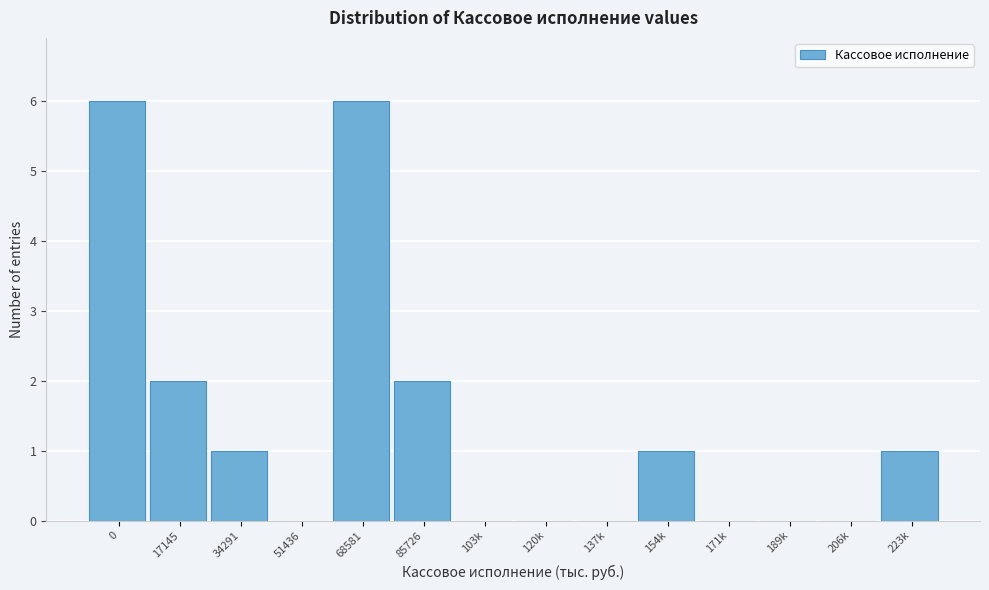

Reading right to left, transcribe all the data shown in this chart.

223k=1	206k=0	189k=0	171k=0	154k=1	137k=0	120k=0	103k=0	85726=2	68581=6	51436=0	34291=1	17145=2	0=6